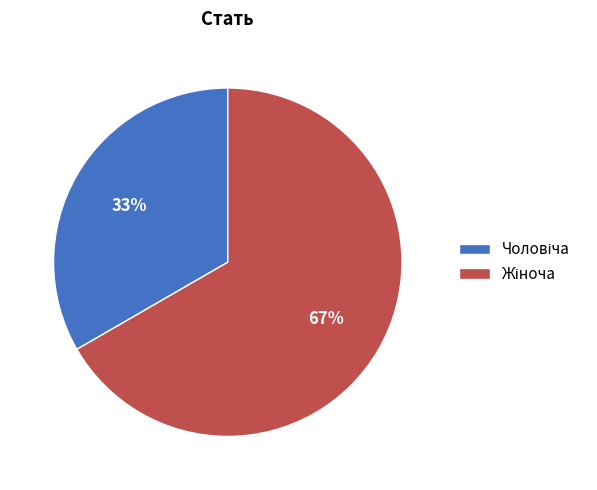

To the nearest percent, what is the average slice percentage?

50%